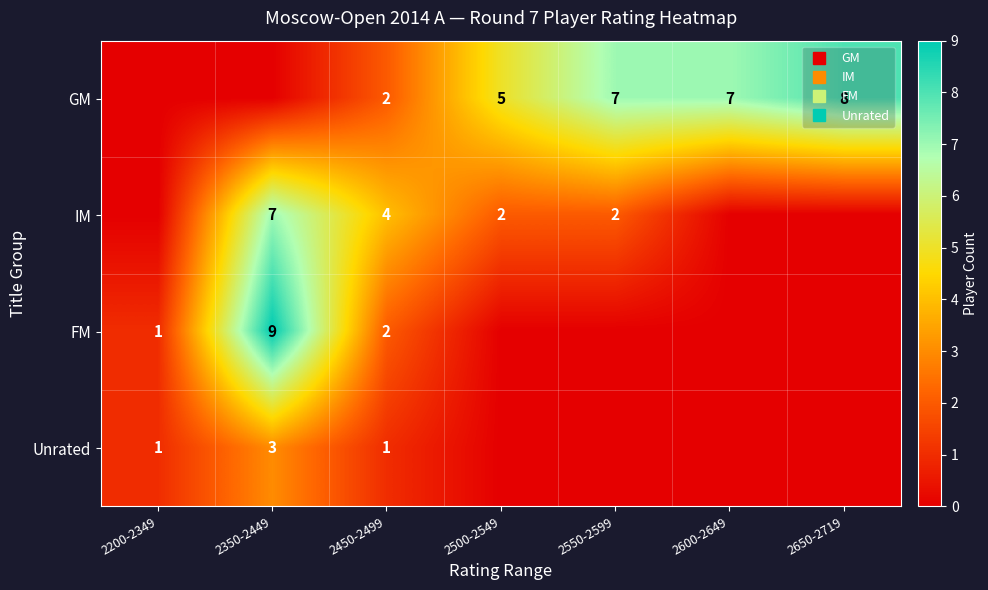

Rank the series at 2550-2599 from lowest to highest value.

FM, Unrated, IM, GM